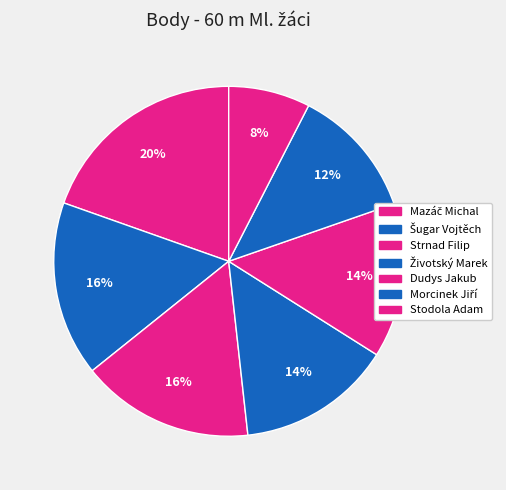

Does any single category account for the majority?

No